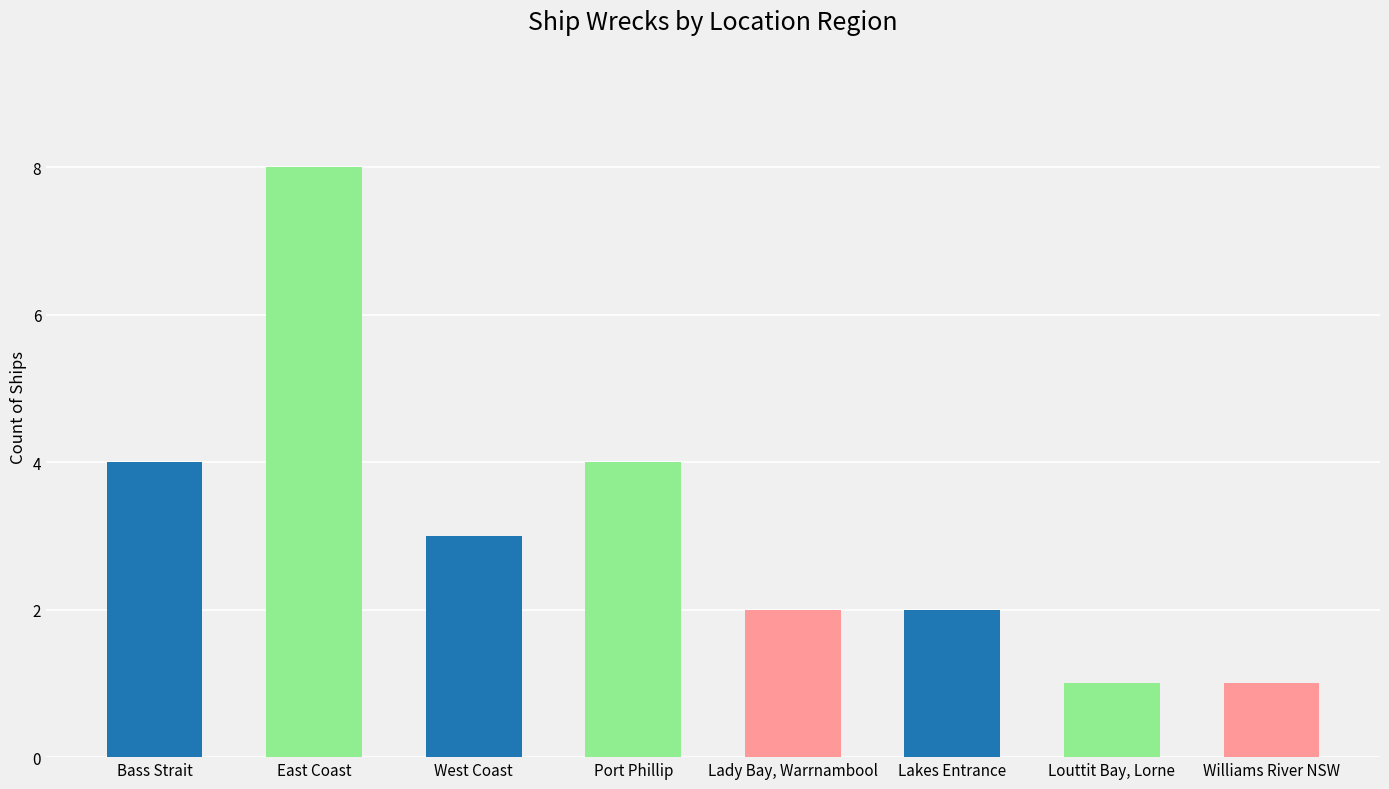

Read the value at East Coast.

8